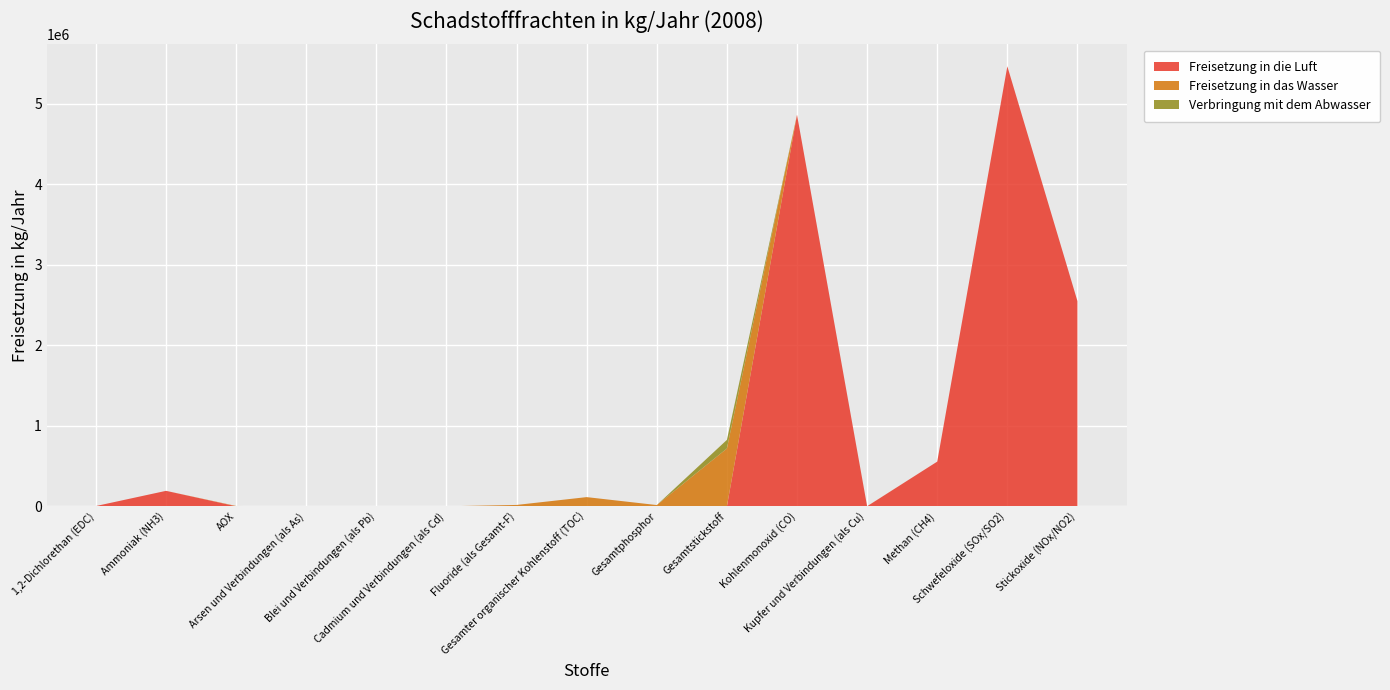

Reading right to left, list all the values displayed in this chart.

Freisetzung in die Luft: 2549000	5466000	555000	200	4864000	0	0	0	0	0	0	0	0	192000	3180
Freisetzung in das Wasser: 0	0	0	740	0	718000	15300	114000	16800	120	920	390	3980	0	0
Verbringung mit dem Abwasser: 0	0	0	0	0	107000	0	0	0	0	0	7	0	0	0